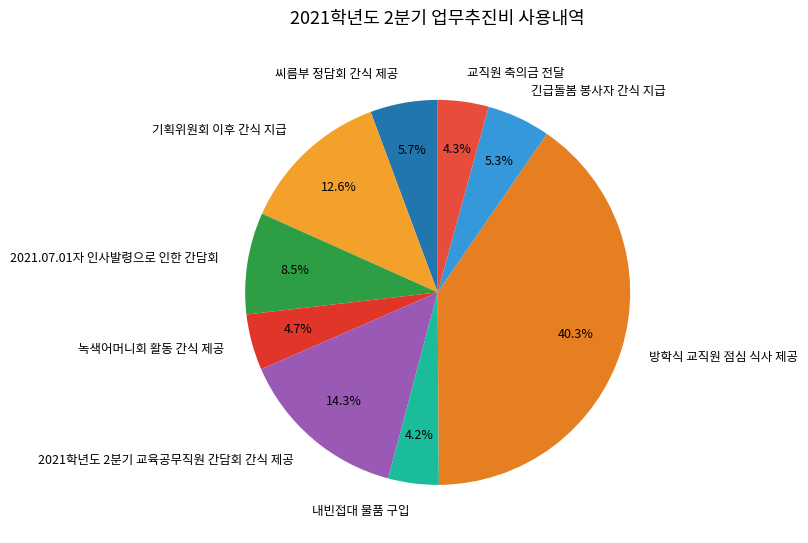

Does 씨름부 정담회 간식 제공 account for over 50% of the chart?

No